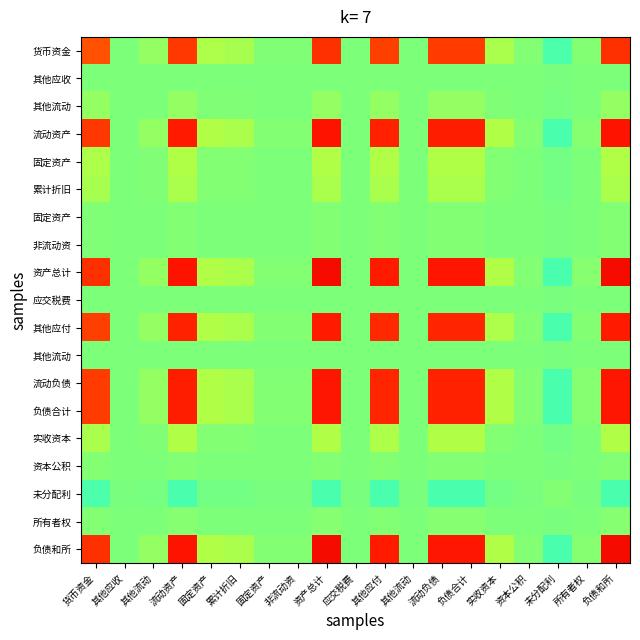

At which category is the sum across all series the highest?

资产总计